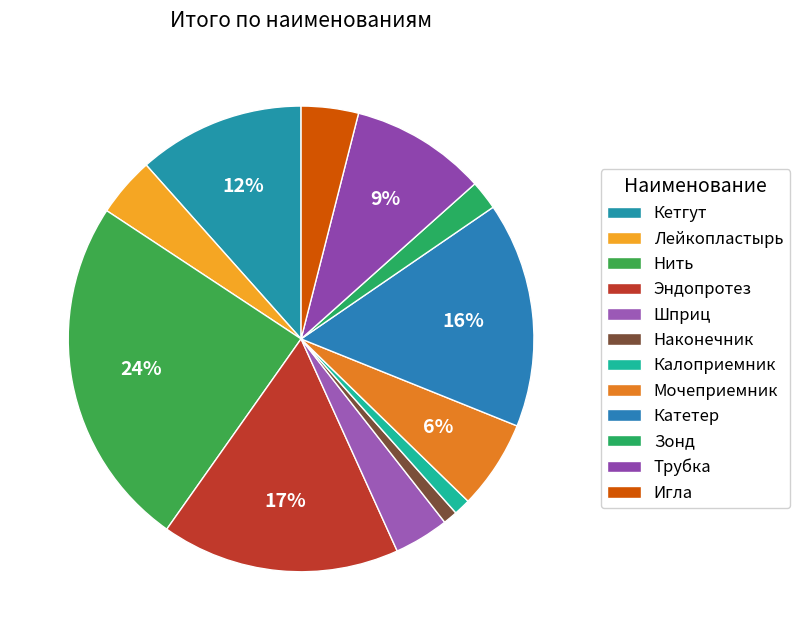

Count the number of slices in the pie.

12